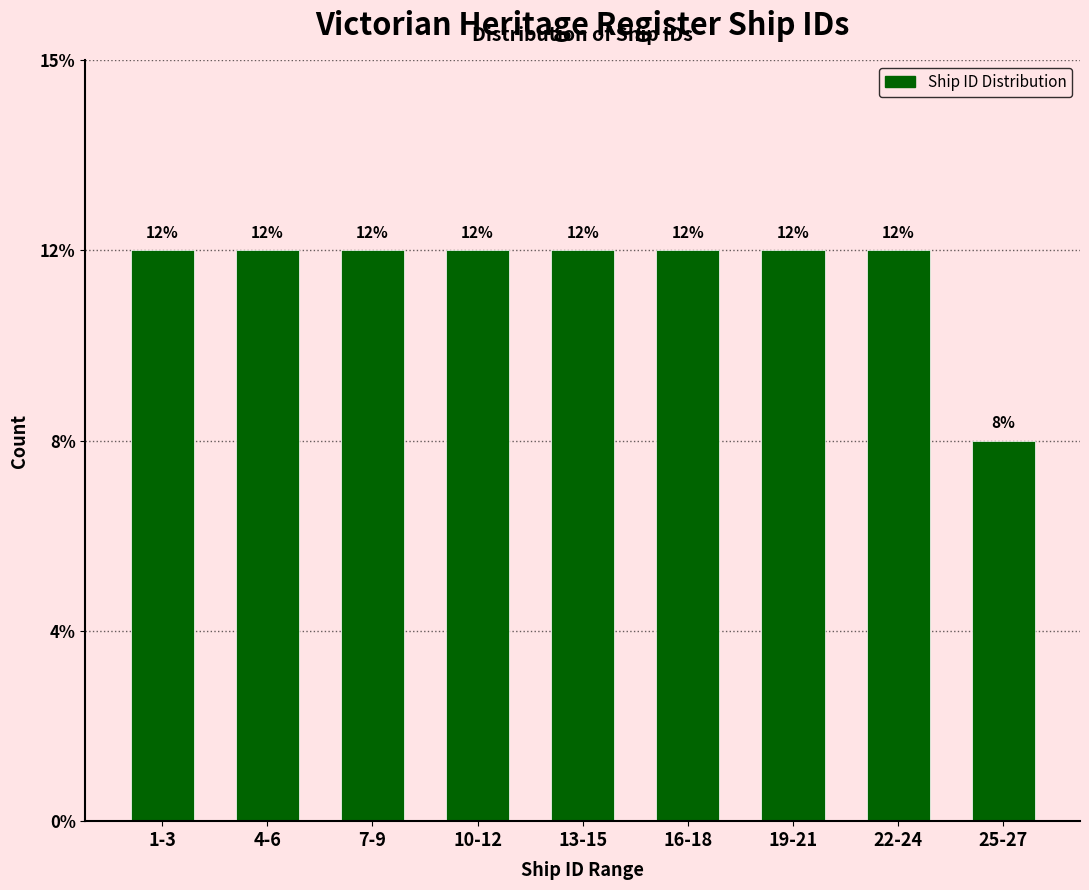

Does the chart contain any negative values?

No